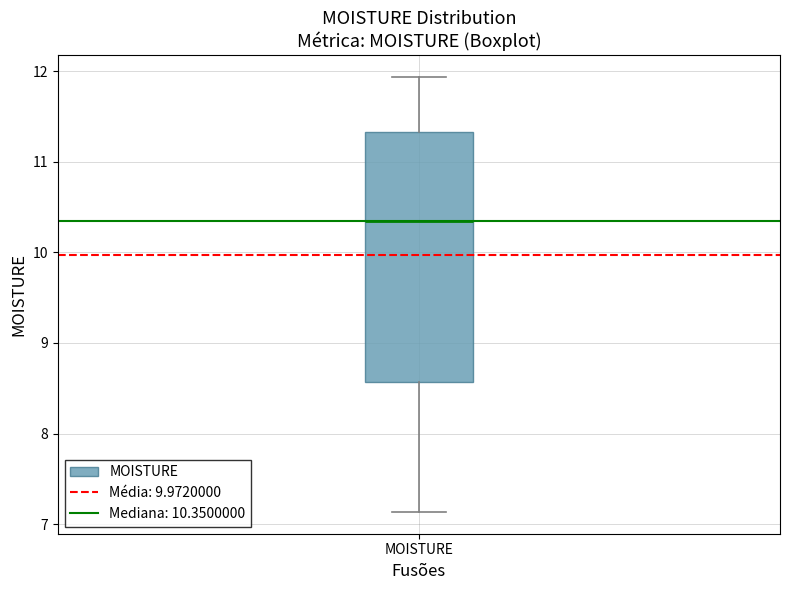

Where does the upper whisker of the box for MOISTURE end on the y-axis? The values are not printed on the chart, so give them approximately, as read against the axis.

11.9